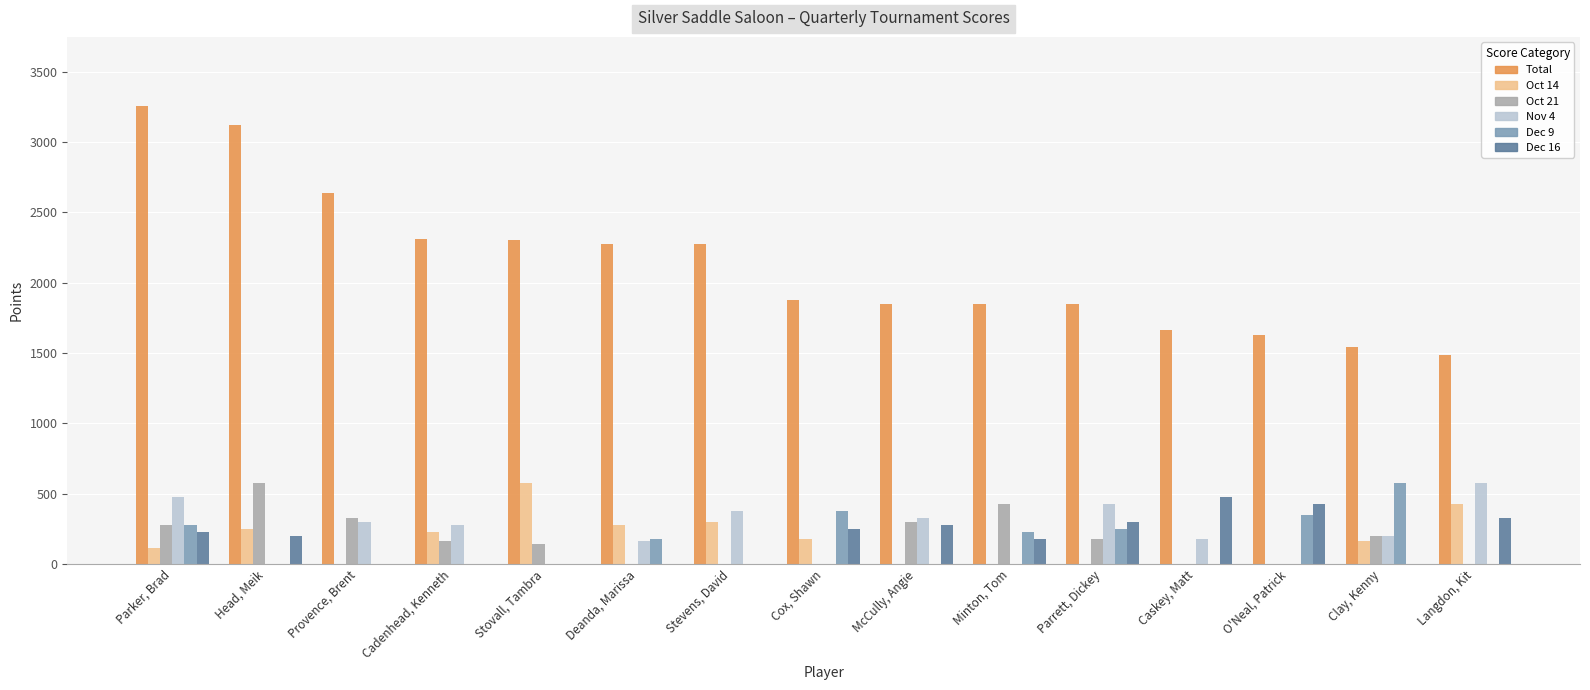

How many categories are shown in the chart?

15